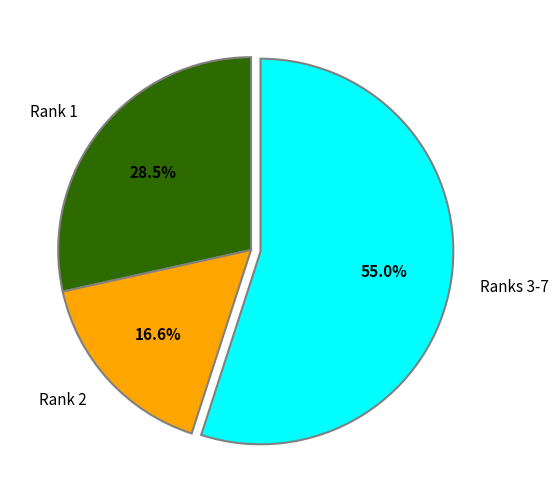

Is there any slice that represents more than half of the pie?

Yes